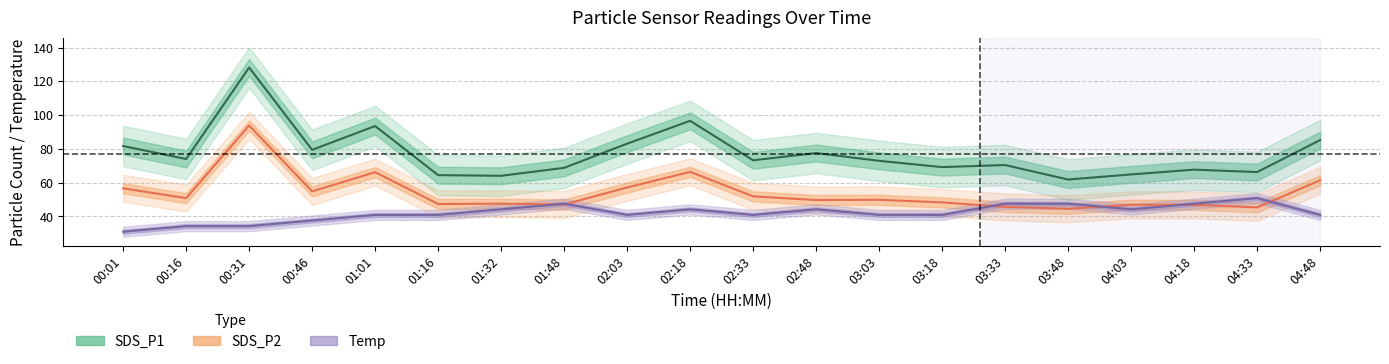

Which series has the largest range (max minus min)?

SDS_P1